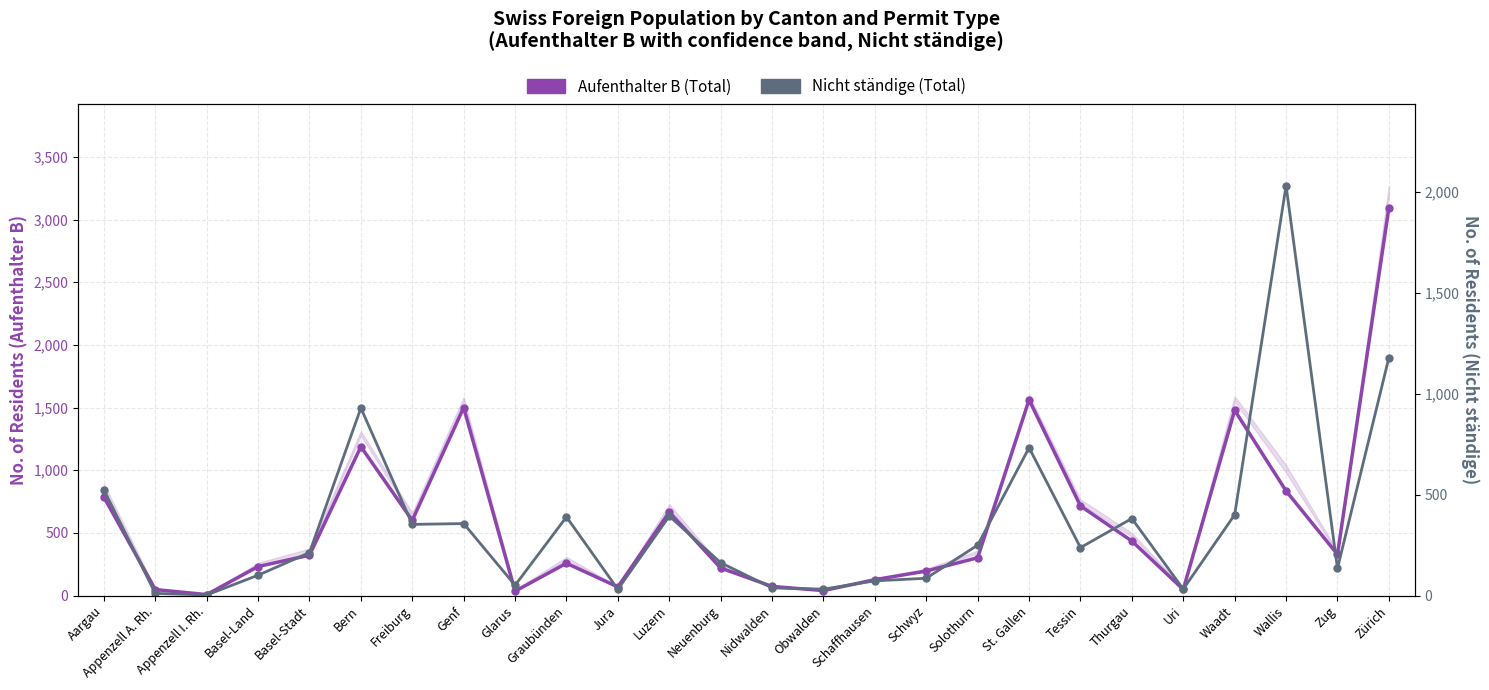

Is it true that Nicht ständige (Total) equals 2 at Appenzell I. Rh.?

False